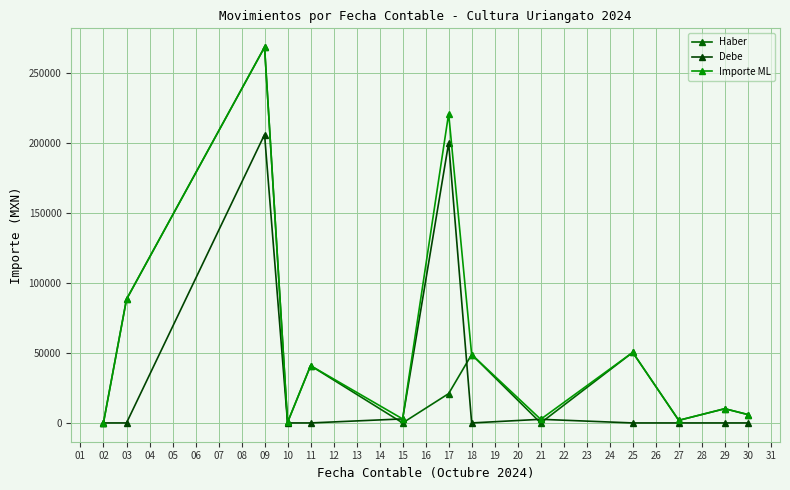

Count the number of categories in the chart.

13